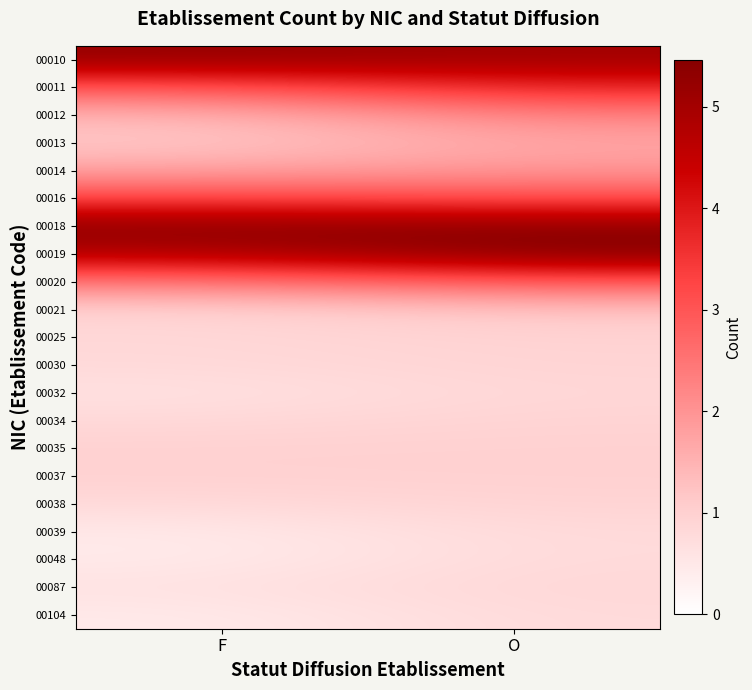

How many data points does each series have?

2